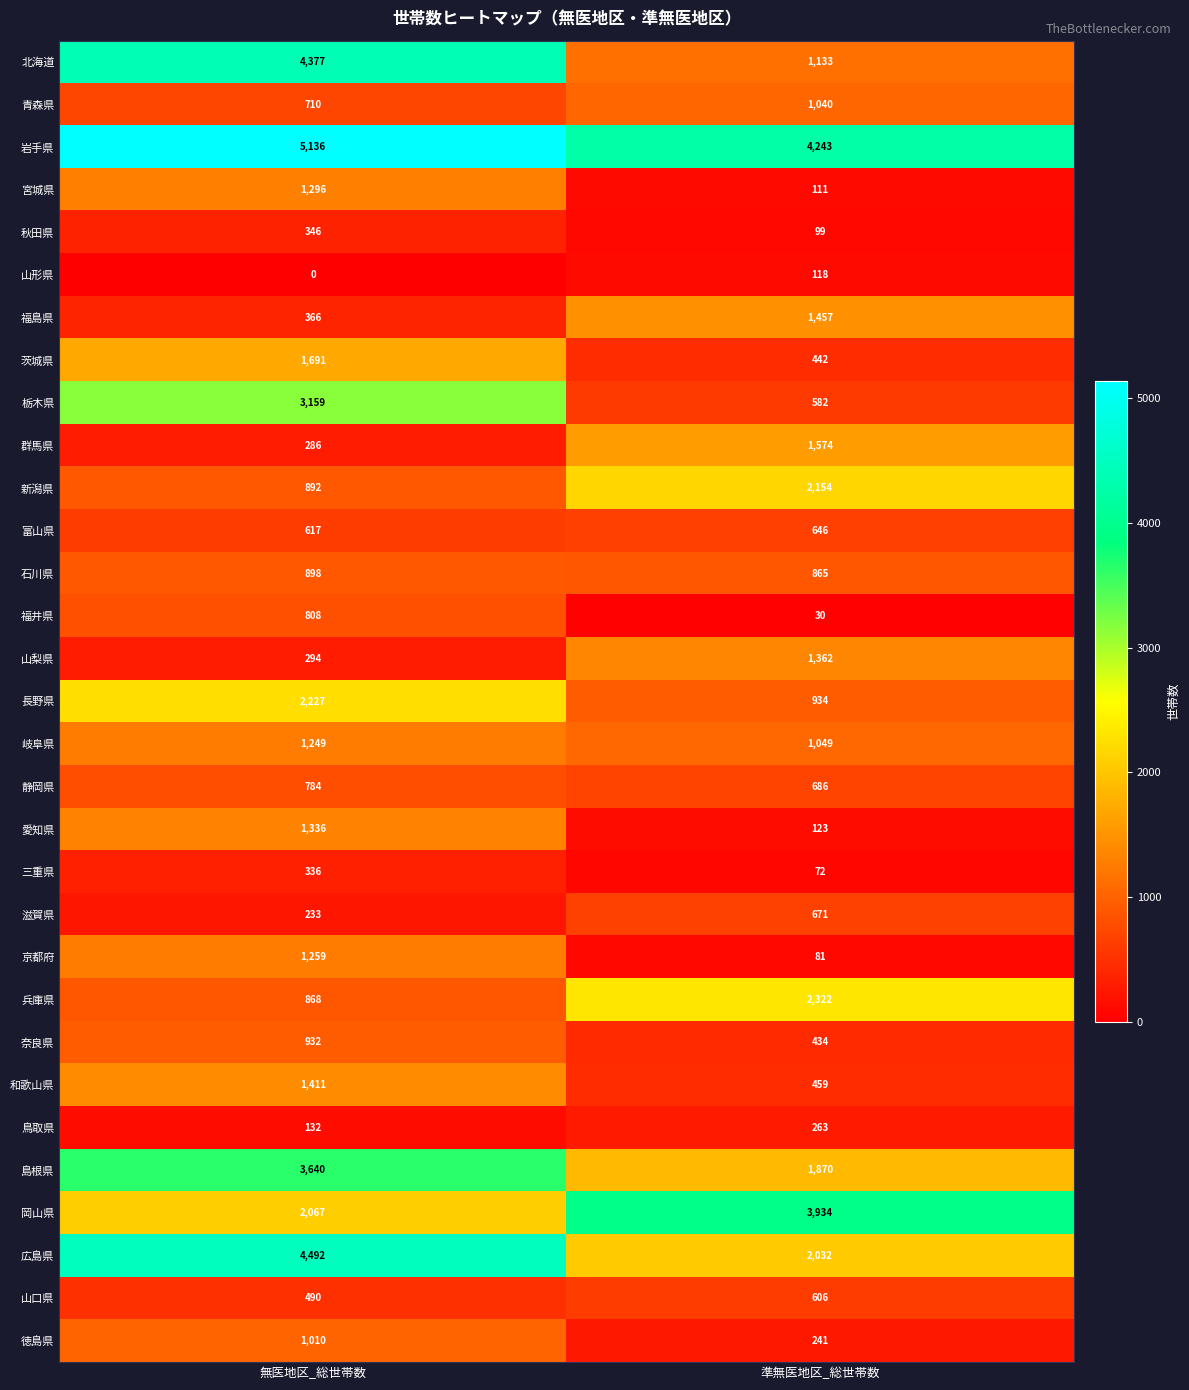

At which category is the sum across all series the highest?

無医地区_総世帯数